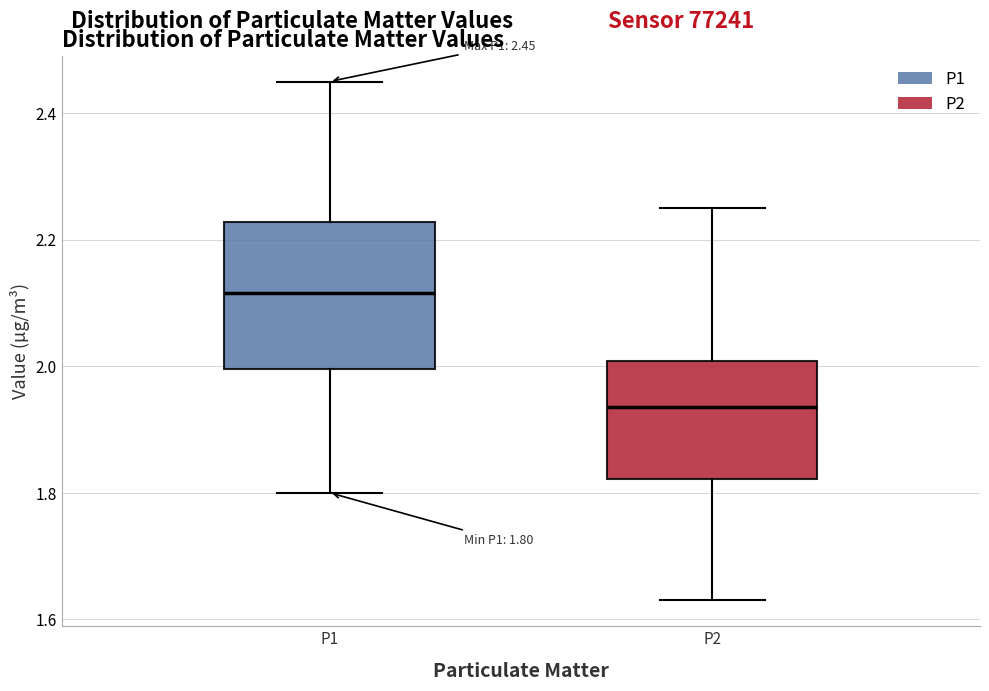

Which box's median line is the highest?

P1